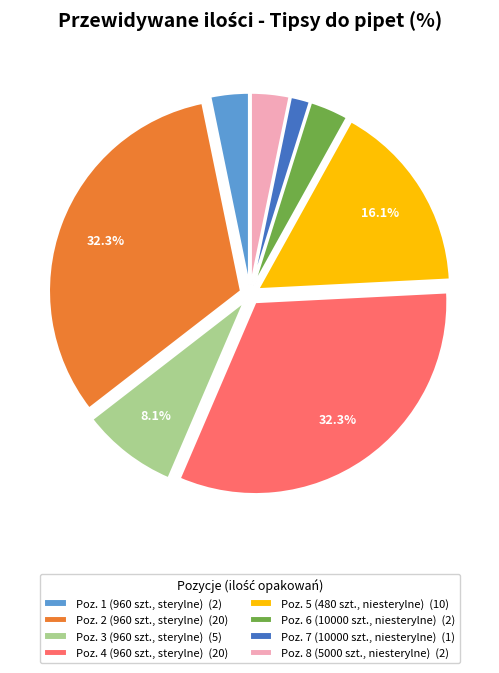

Is the sum of Poz. 2 (960 szt., sterylne) (20) and Poz. 6 (10000 szt., niesterylne) (2) greater than half?

No